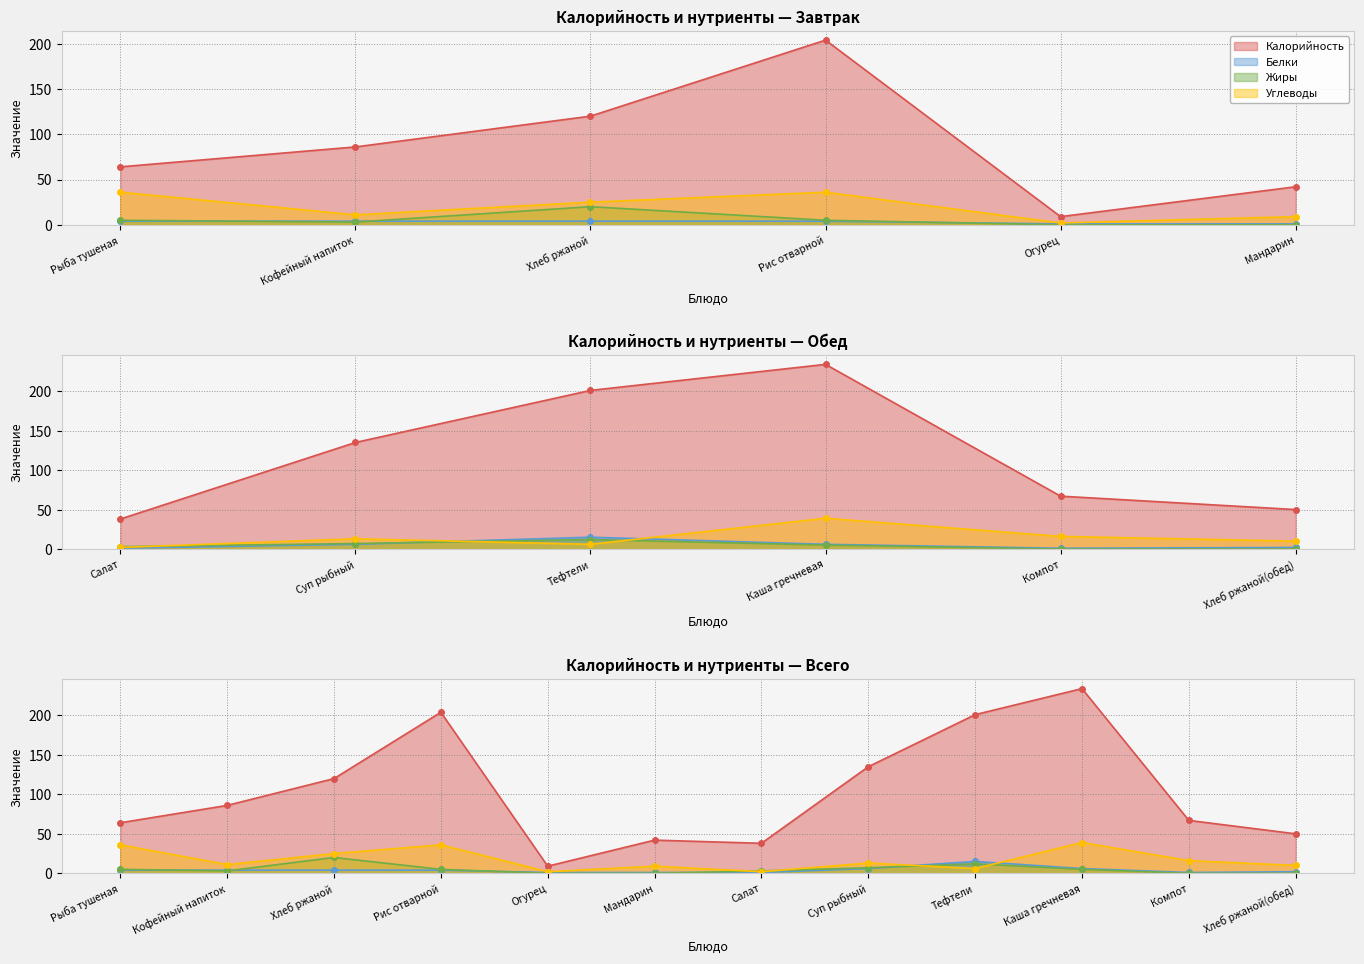

Where does the Белки series first go above 4?

Суп рыбный